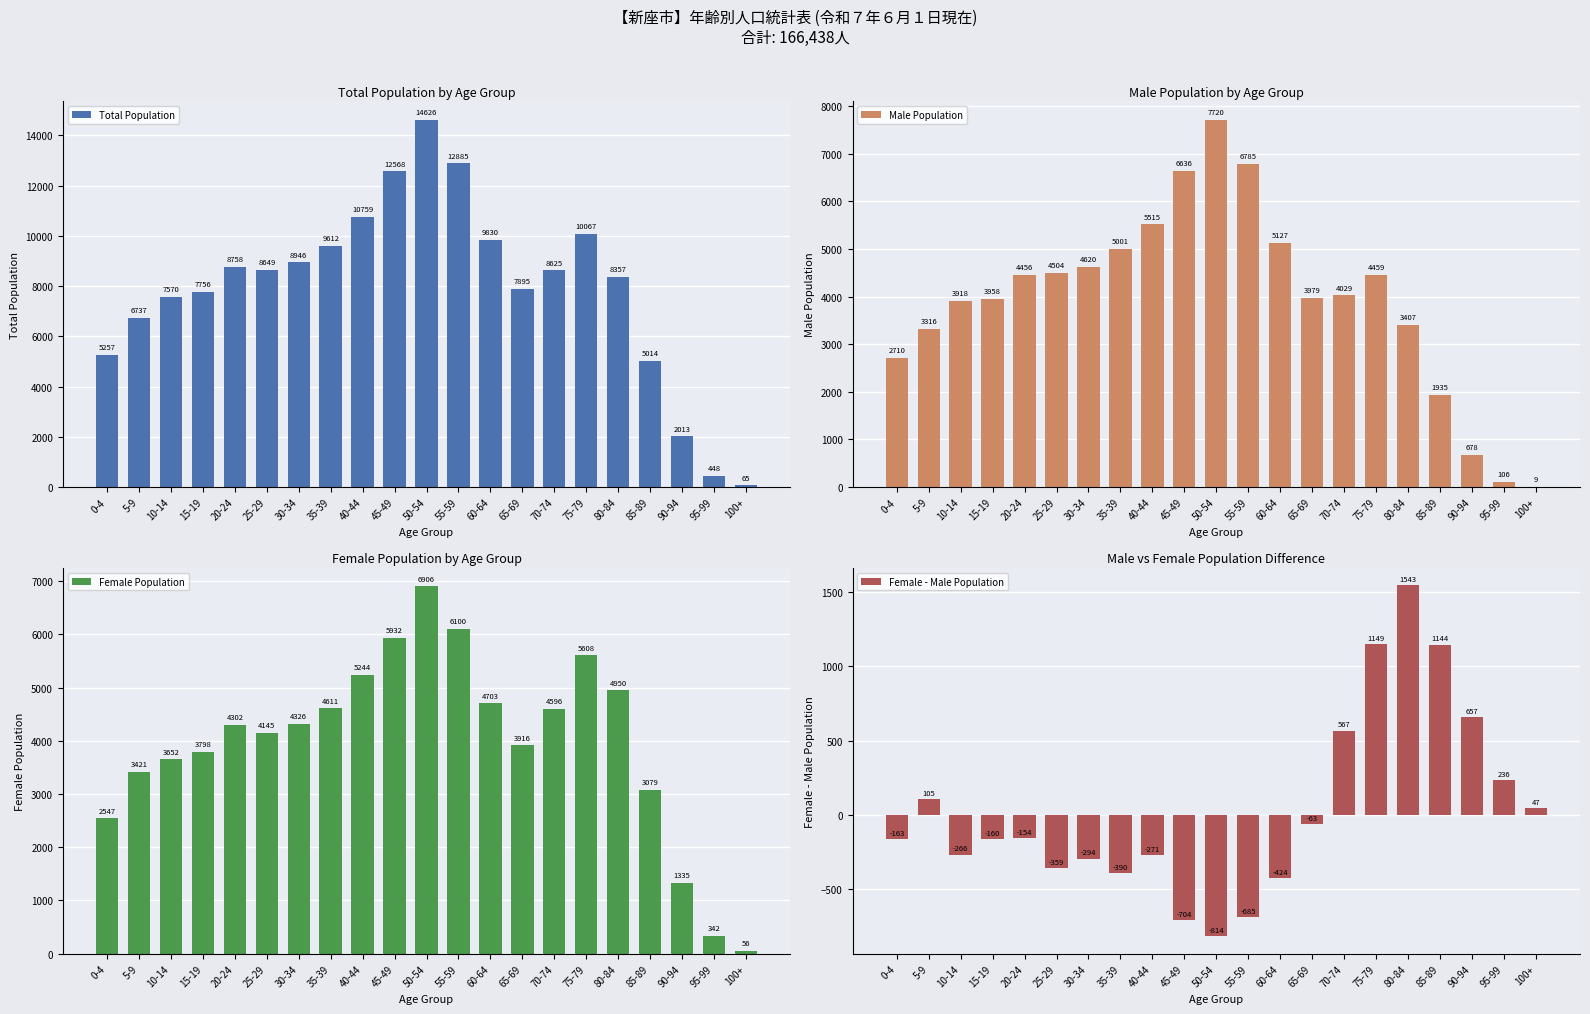

What is the difference between the second highest and second lowest values in the Total Population series?

12437